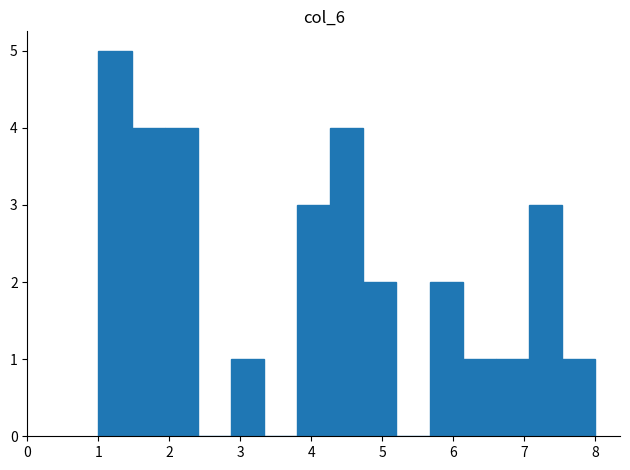

Reading left to right, transcribe this chart: for each bar, give the range it covers on the x-axis and its height. Neither the bar edges nor the heights are printed on the chart, so give them approximately, as read against the axes.

1.0 to 1.5: 5
1.5 to 1.9: 4
1.9 to 2.4: 4
2.4 to 2.9: 0
2.9 to 3.3: 1
3.3 to 3.8: 0
3.8 to 4.3: 3
4.3 to 4.7: 4
4.7 to 5.2: 2
5.2 to 5.7: 0
5.7 to 6.1: 2
6.1 to 6.6: 1
6.6 to 7.1: 1
7.1 to 7.5: 3
7.5 to 8.0: 1